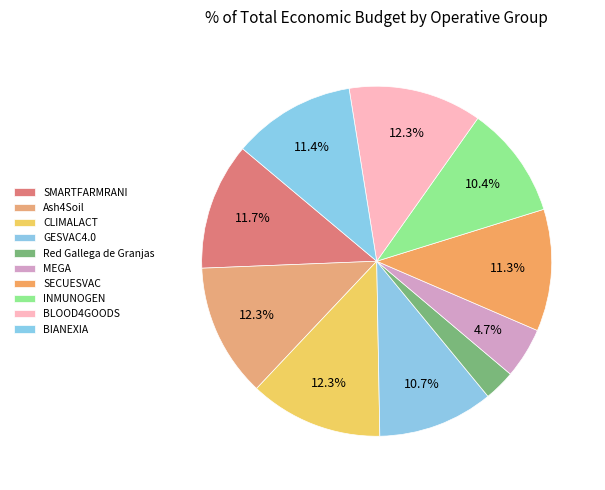

Count the number of slices in the pie.

10